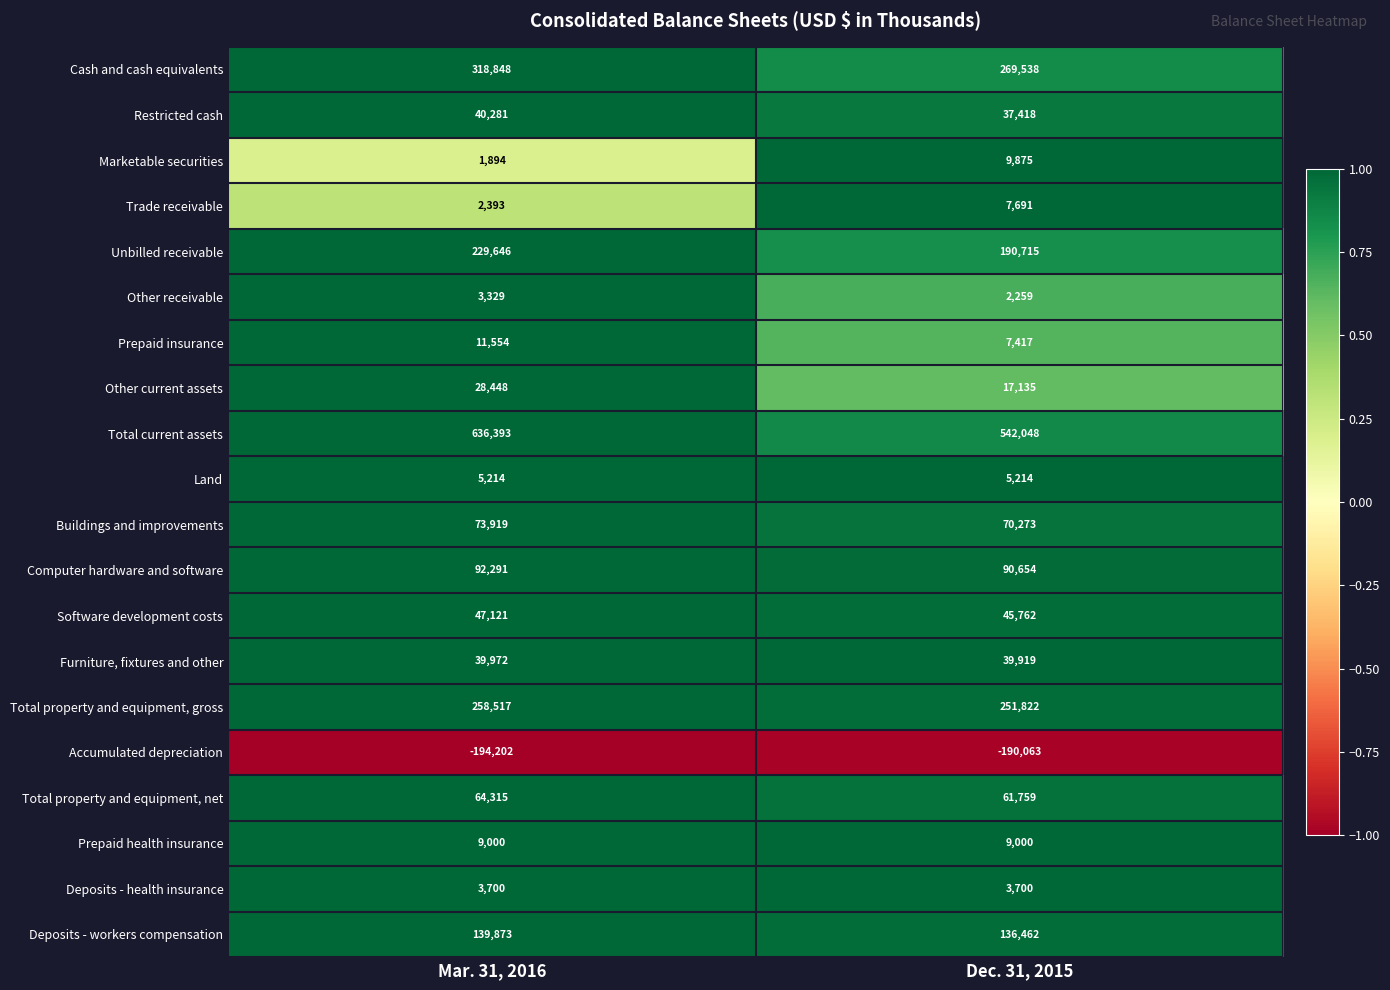

Rank the series at Mar. 31, 2016 from highest to lowest value.

Total current assets, Cash and cash equivalents, Total property and equipment, gross, Unbilled receivable, Deposits - workers compensation, Computer hardware and software, Buildings and improvements, Total property and equipment, net, Software development costs, Restricted cash, Furniture, fixtures and other, Other current assets, Prepaid insurance, Prepaid health insurance, Land, Deposits - health insurance, Other receivable, Trade receivable, Marketable securities, Accumulated depreciation